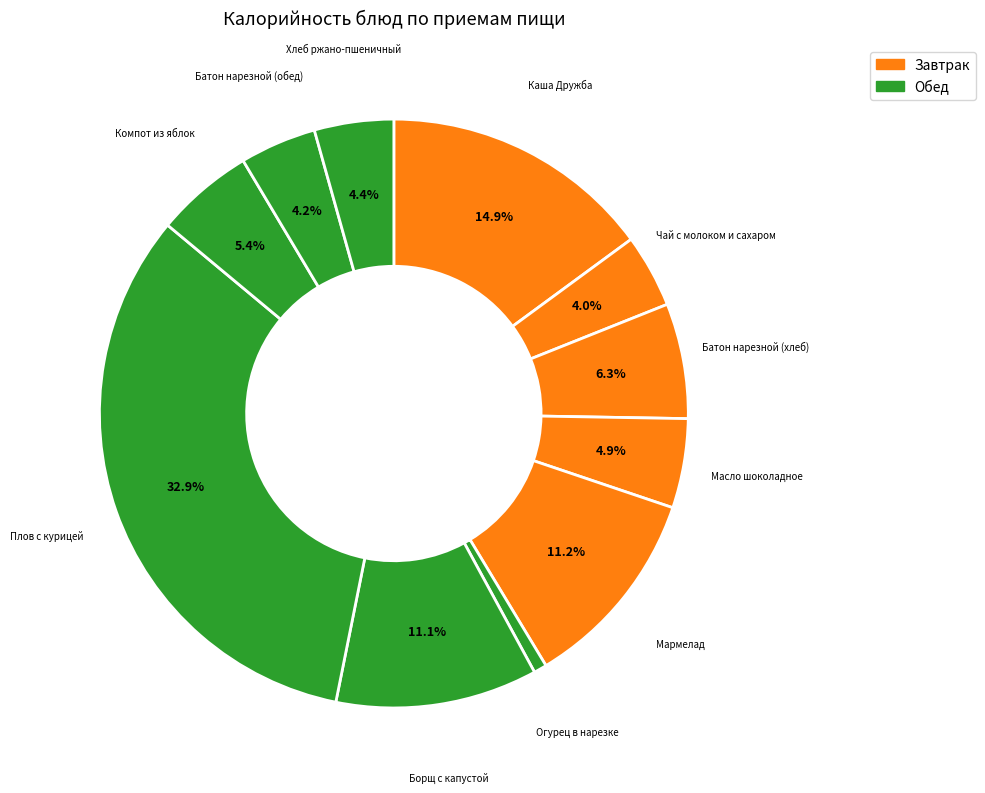

Which slice is the largest?

Плов с курицей